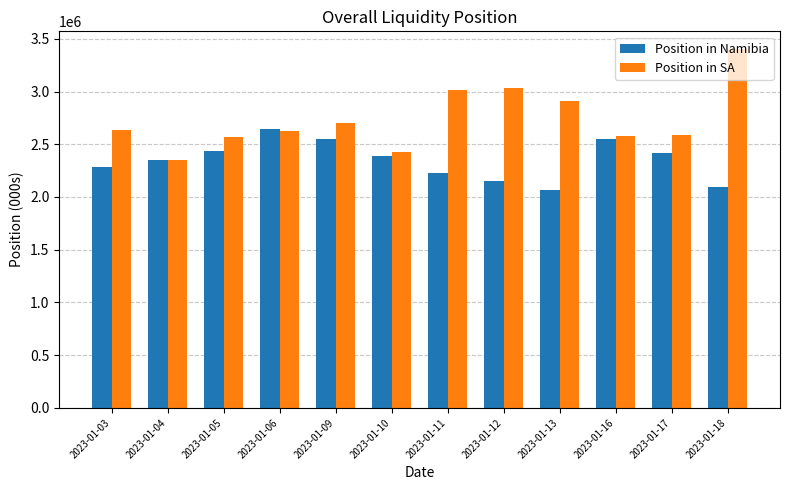

At 2023-01-11, list the series in order from largest to smallest.

Position in SA, Position in Namibia